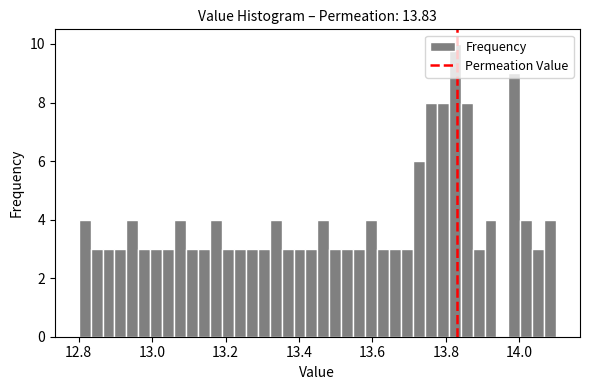

Around what value on the x-axis is the tallest bar? Give the approximate position of its centre, as read against the axis.

13.82